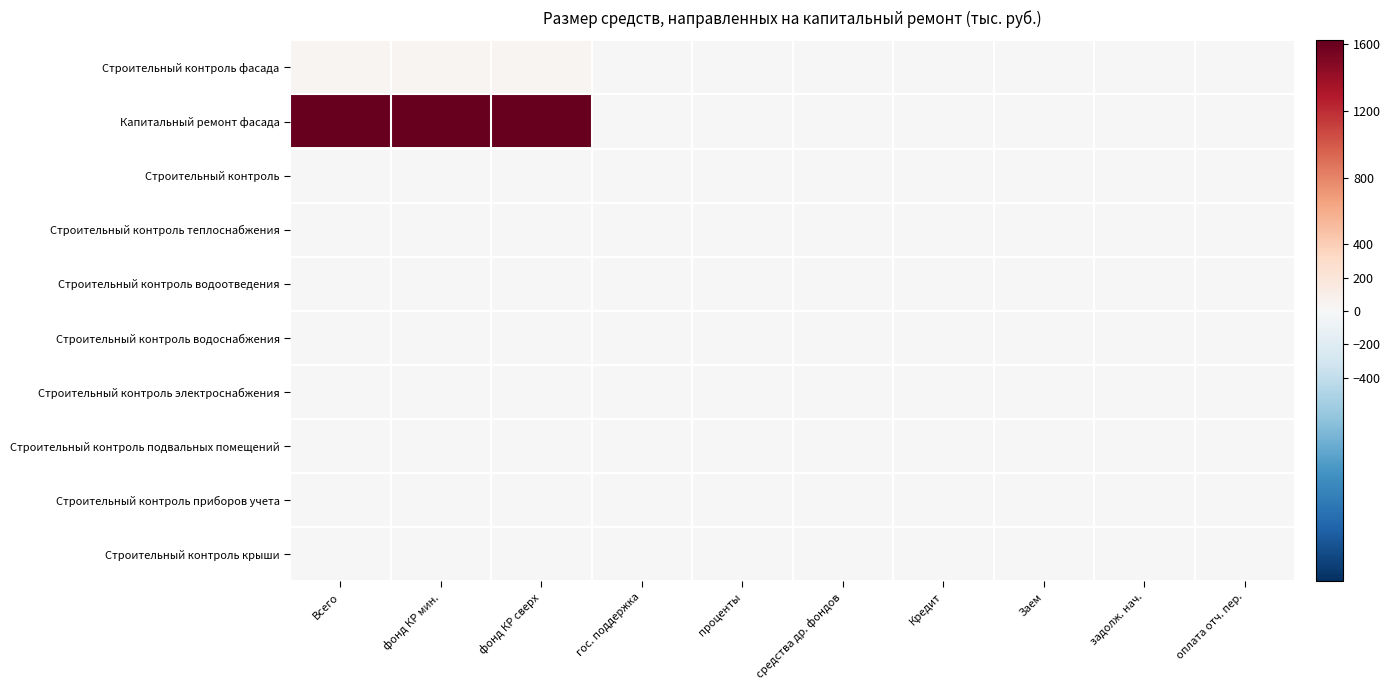

Rank the series by their maximum value, from highest to lowest.

Капитальный ремонт фасада, Строительный контроль фасада, Строительный контроль, Строительный контроль теплоснабжения, Строительный контроль водоотведения, Строительный контроль водоснабжения, Строительный контроль электроснабжения, Строительный контроль подвальных помещений, Строительный контроль приборов учета, Строительный контроль крыши